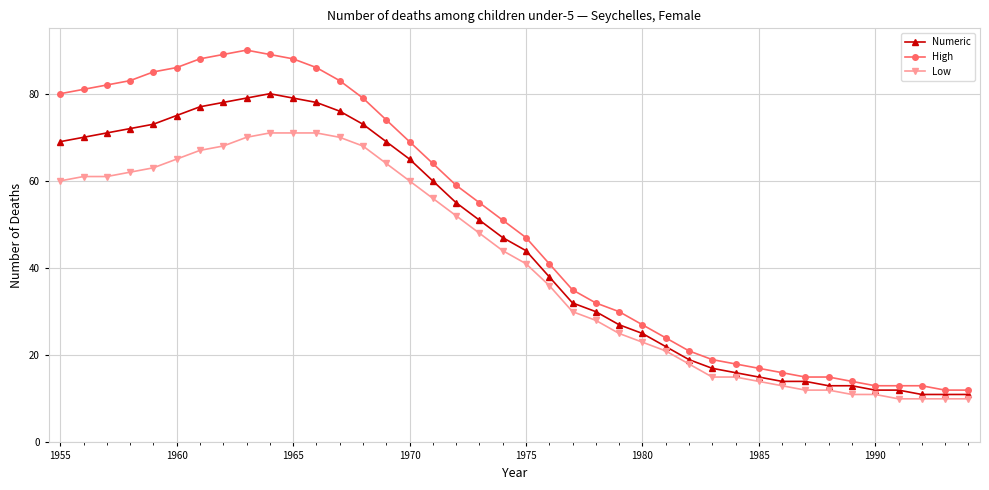

What is the value of the Numeric point at the 40th from the left?

11